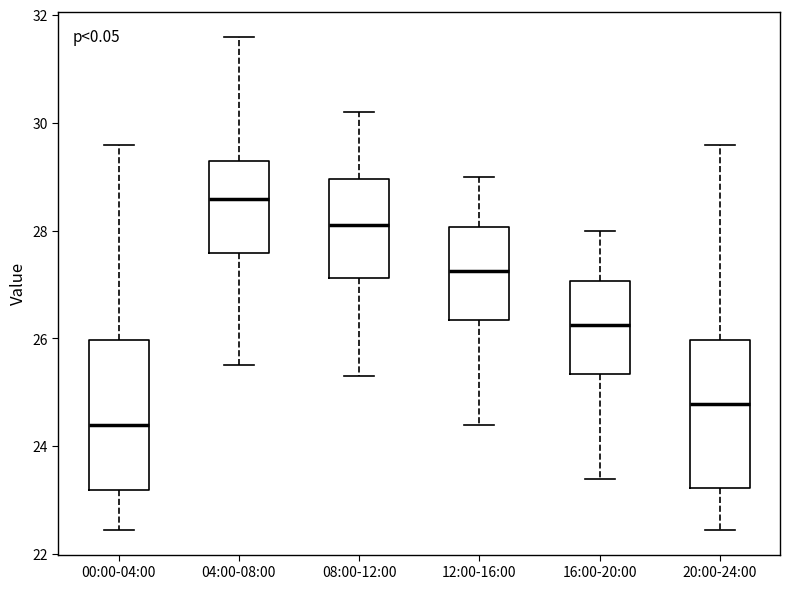

Reading left to right, transcribe this box plot: for each box, give where its median line is, the range the box spans, and where its two whiskers end, as read against the y-axis. The values are not printed on the chart, so give them approximately, as read against the axis.

00:00-04:00: median 24.4, box 23.2 to 26.0, whiskers 22.4 to 29.6
04:00-08:00: median 28.6, box 27.6 to 29.2, whiskers 25.6 to 31.6
08:00-12:00: median 28.2, box 27.2 to 29.0, whiskers 25.4 to 30.2
12:00-16:00: median 27.2, box 26.4 to 28.0, whiskers 24.4 to 29.0
16:00-20:00: median 26.2, box 25.4 to 27.0, whiskers 23.4 to 28.0
20:00-24:00: median 24.8, box 23.2 to 26.0, whiskers 22.4 to 29.6